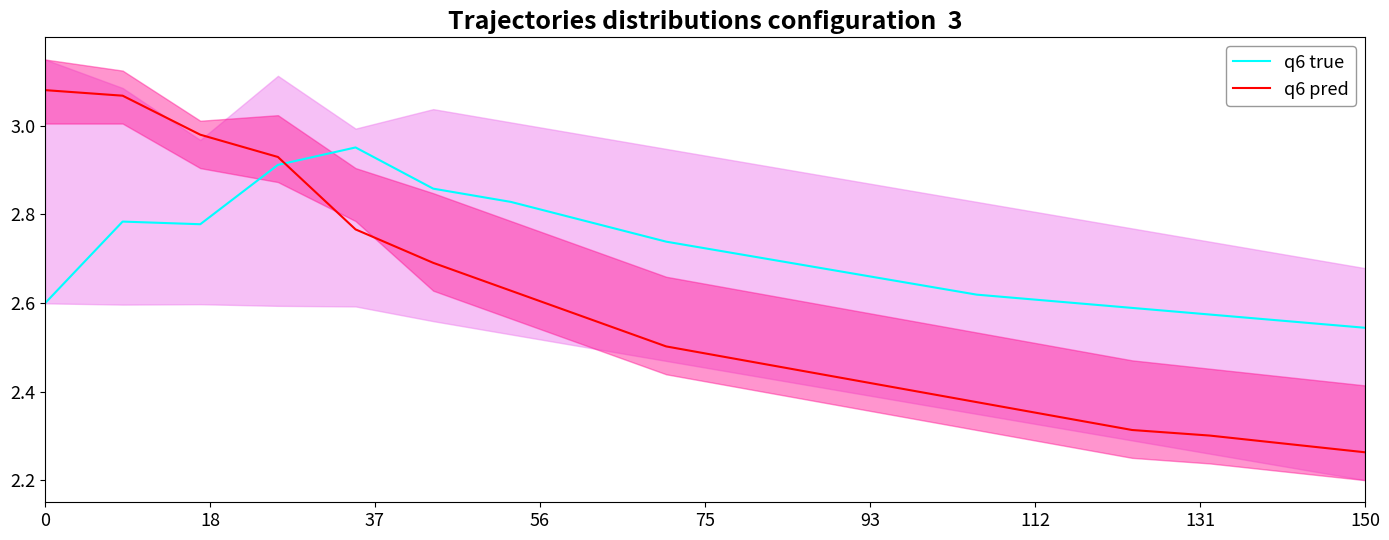

How many distinct data groups are displayed?

2